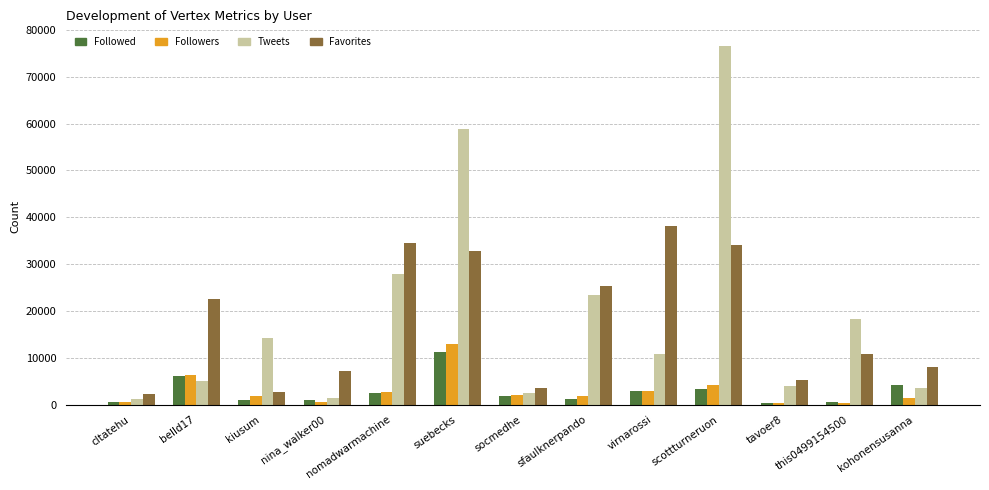

Which series has the widest spread of values?

Tweets